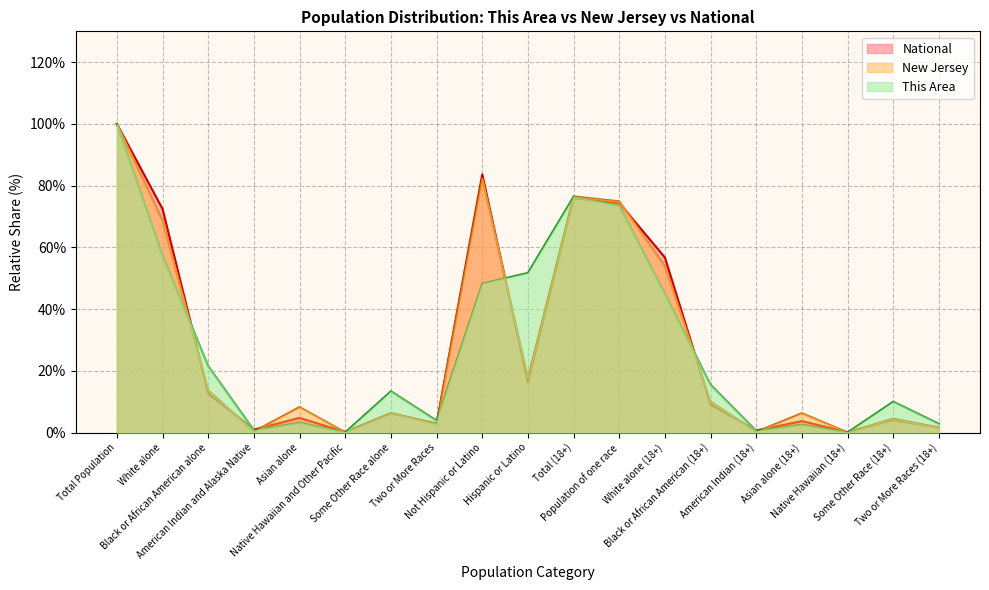

What is the average value of the This Area series?

27.7